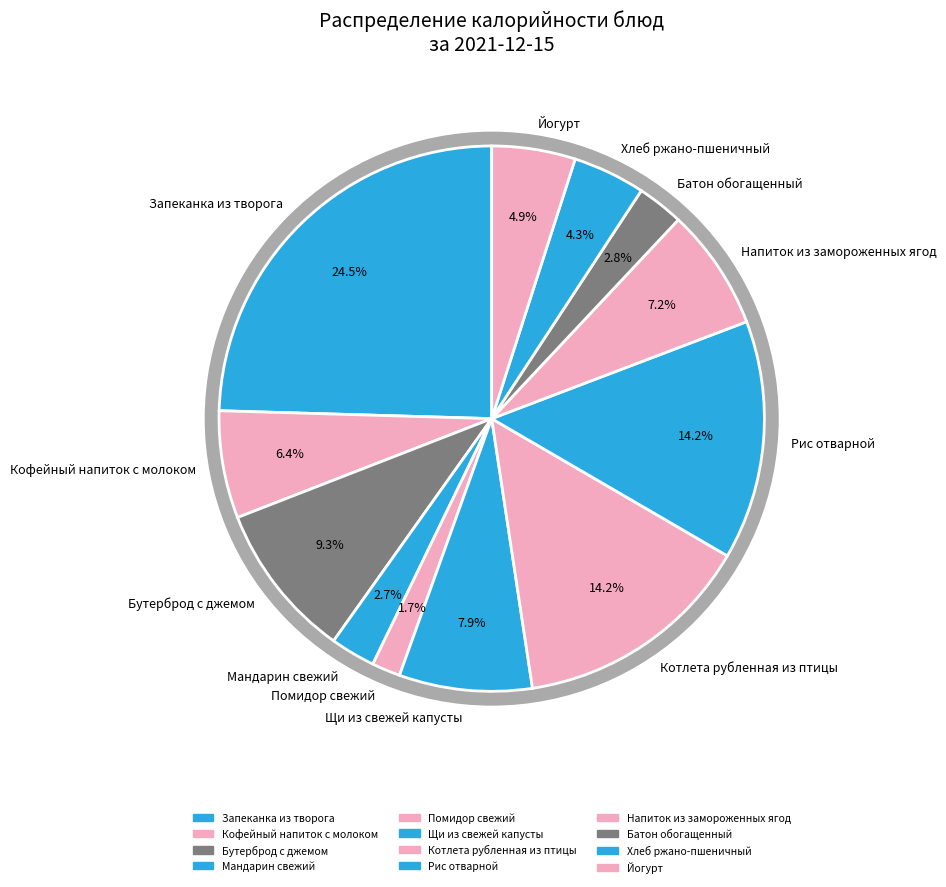

Approximately how many times larger is the value at Хлеб ржано-пшеничный compared to Котлета рубленная из птицы?

0.3